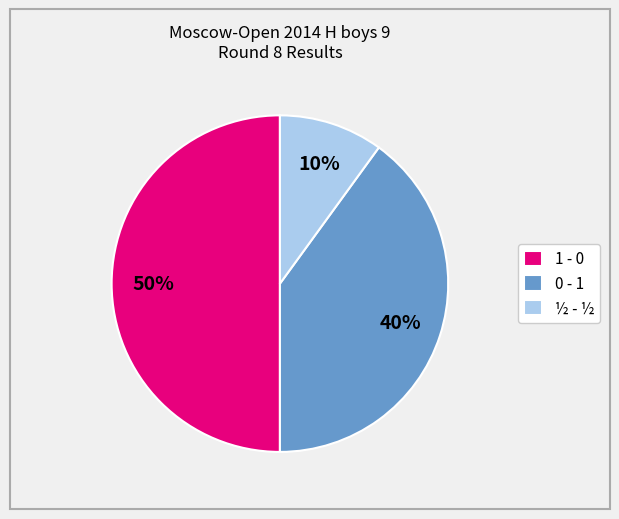

Rank the categories by value from highest to lowest.

1 - 0, 0 - 1, ½ - ½